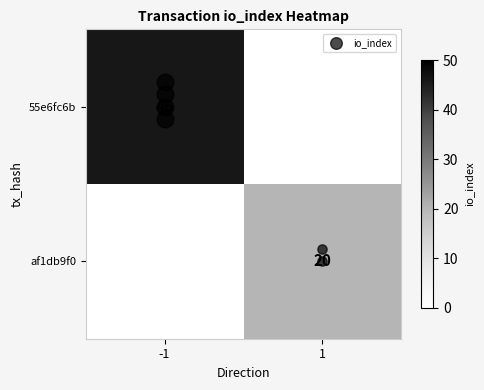

List the labels in order of 55e6fc6b value, smallest first.

-1, 1